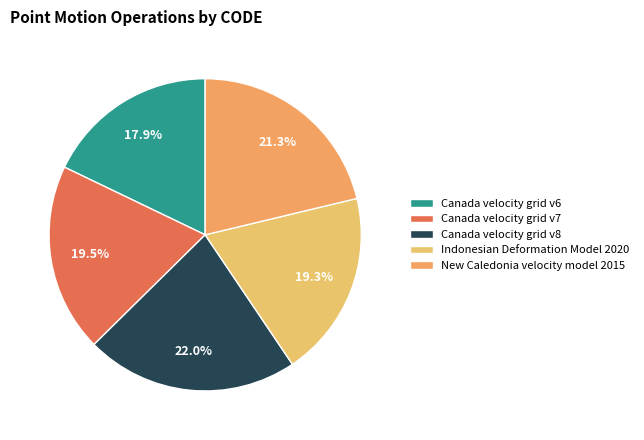

How many slices are in this pie chart?

5